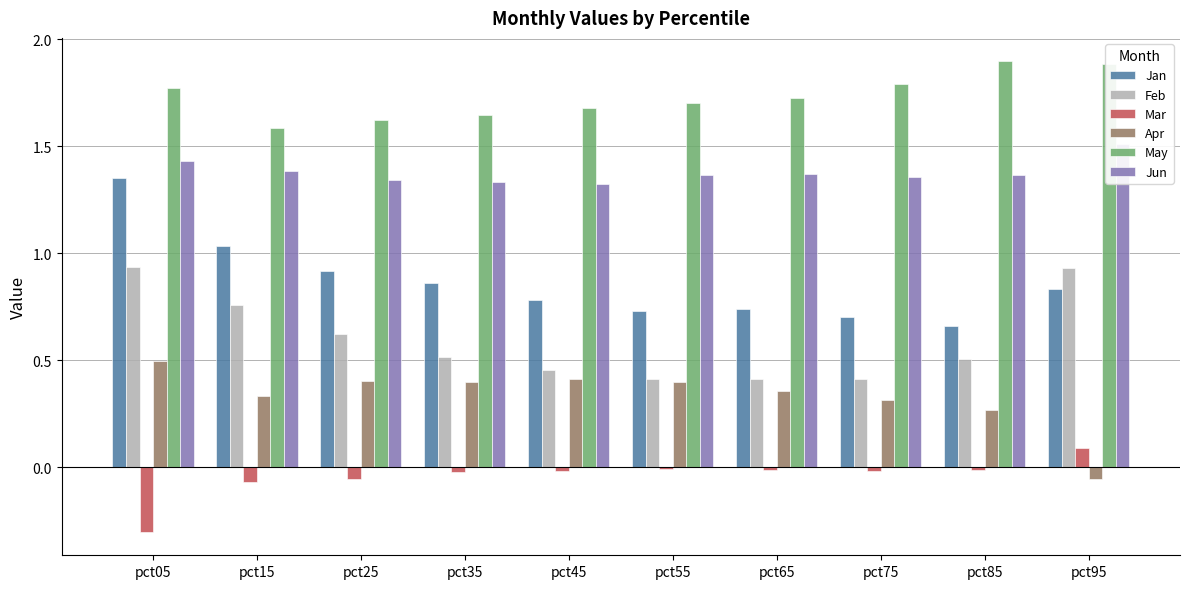

How many bars are there in each group?

6